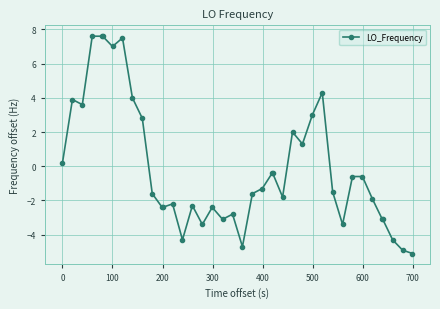

What is the value of the 12th point from the left?

-2.4